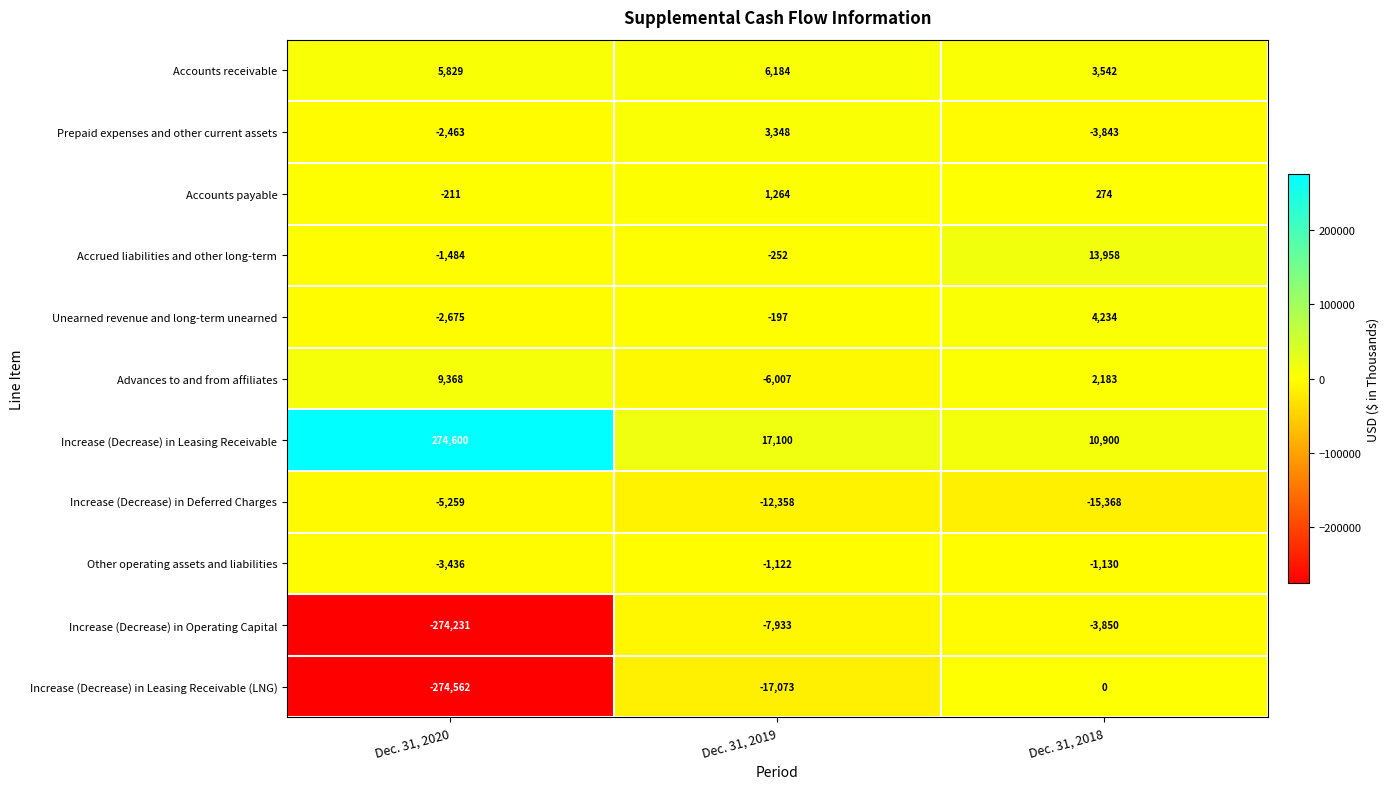

What is the sum of all Advances to and from affiliates values?

5544